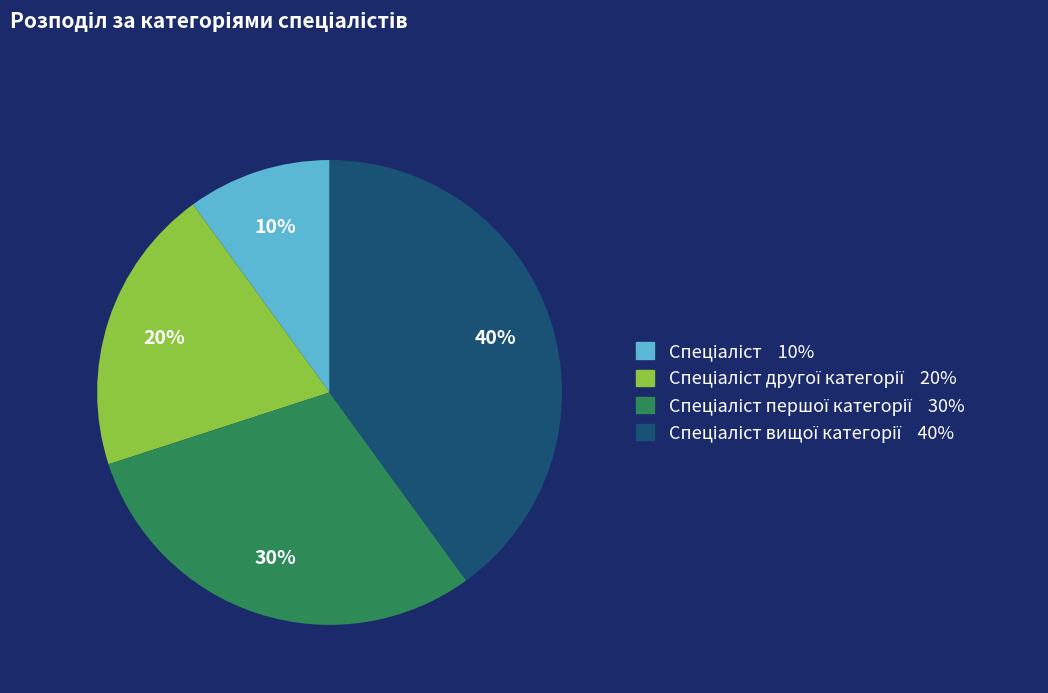

To the nearest percent, what is the difference between the largest and smallest slice percentages?

30%